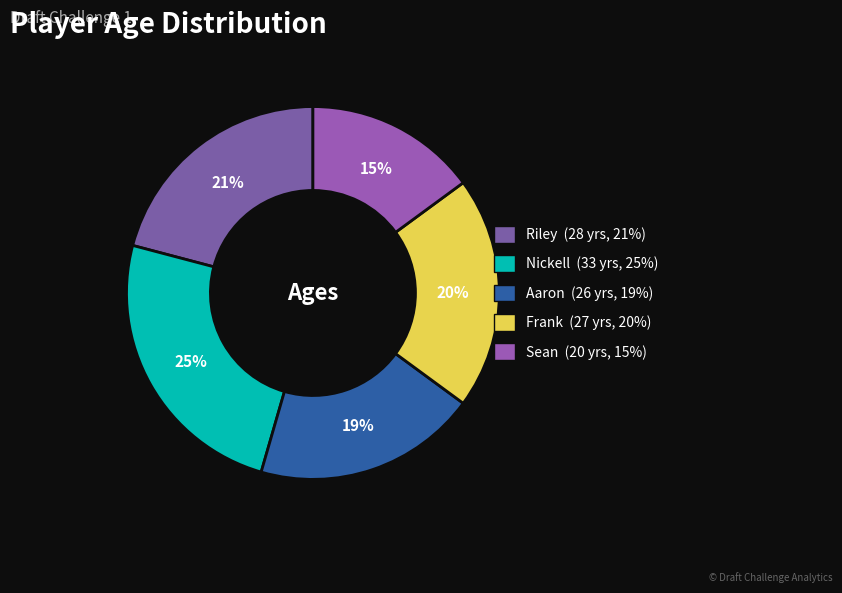

Which slice is the largest?

Nickell